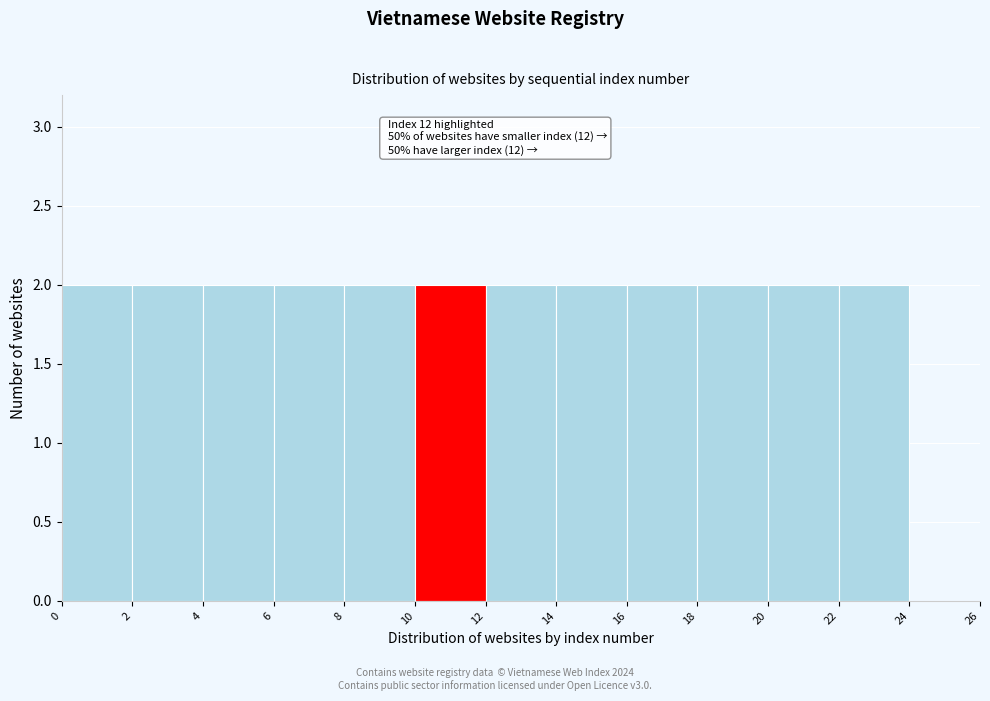

Reading right to left, what are all the values shown in this chart?

24=0	22=2	20=2	18=2	16=2	14=2	12=2	10=2	8=2	6=2	4=2	2=2	0=2